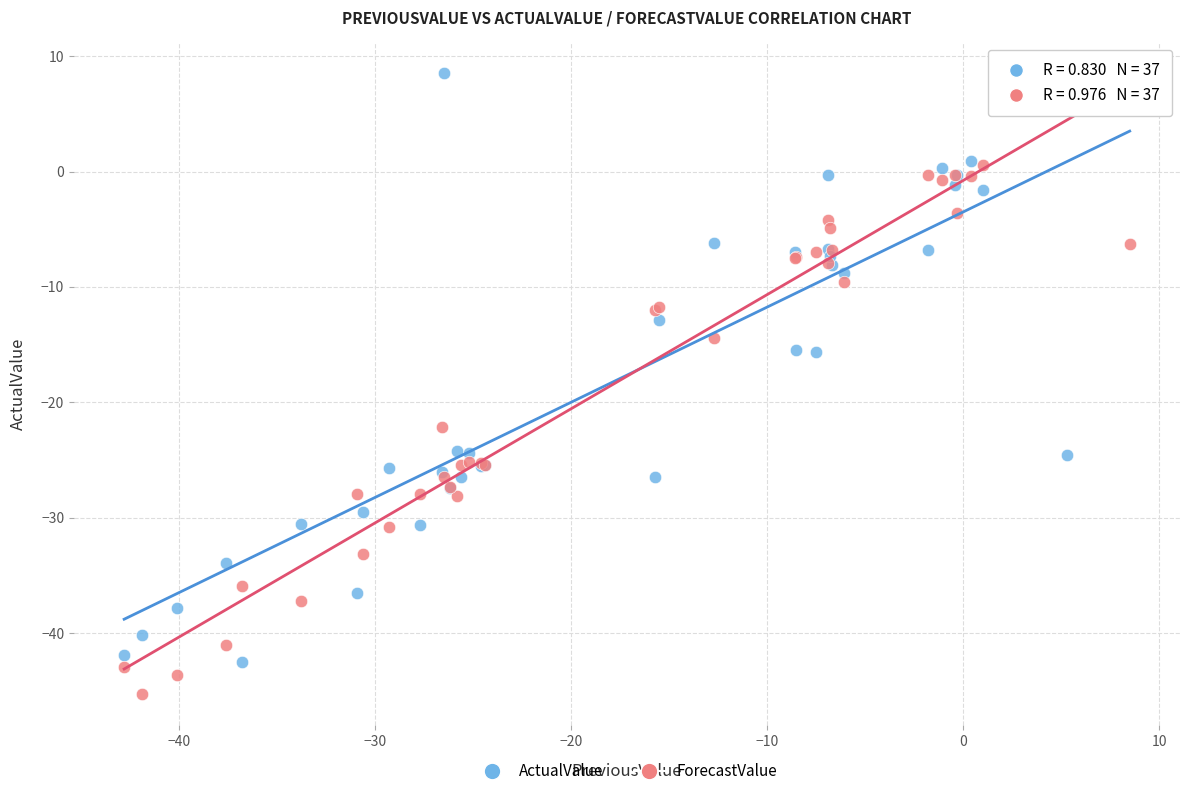

Which series reaches the minimum Y coordinate?

ForecastValue